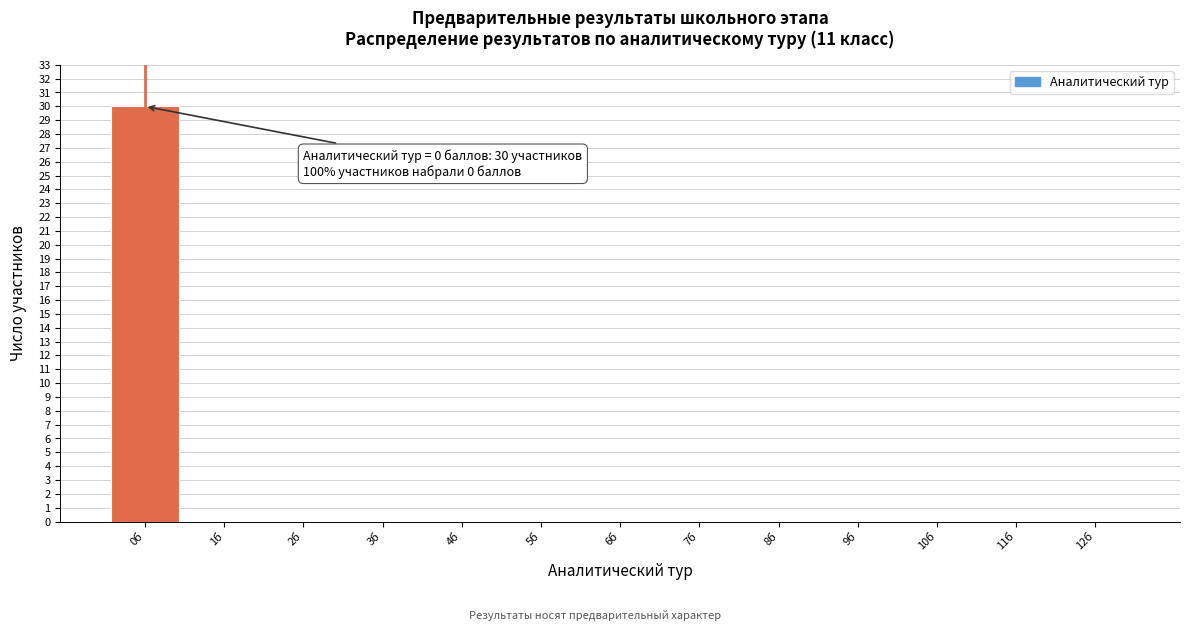

Which range on the x-axis has the tallest bar?

-0.5 to 0.5